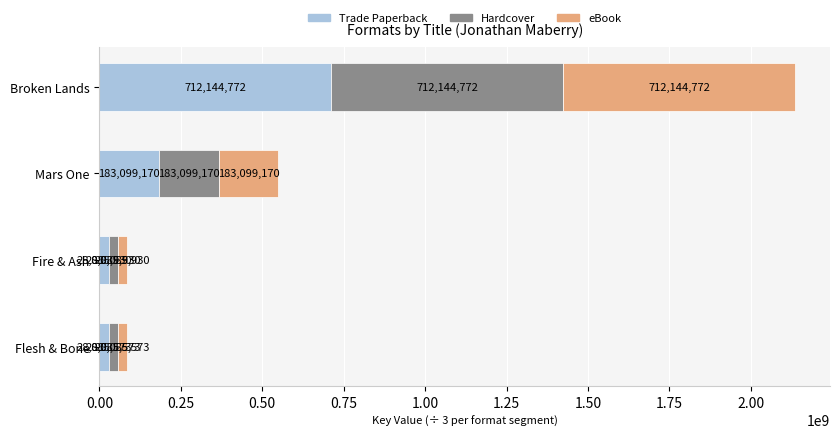

Is it true that Trade Paperback equals 183099170.0 at Mars One?

True